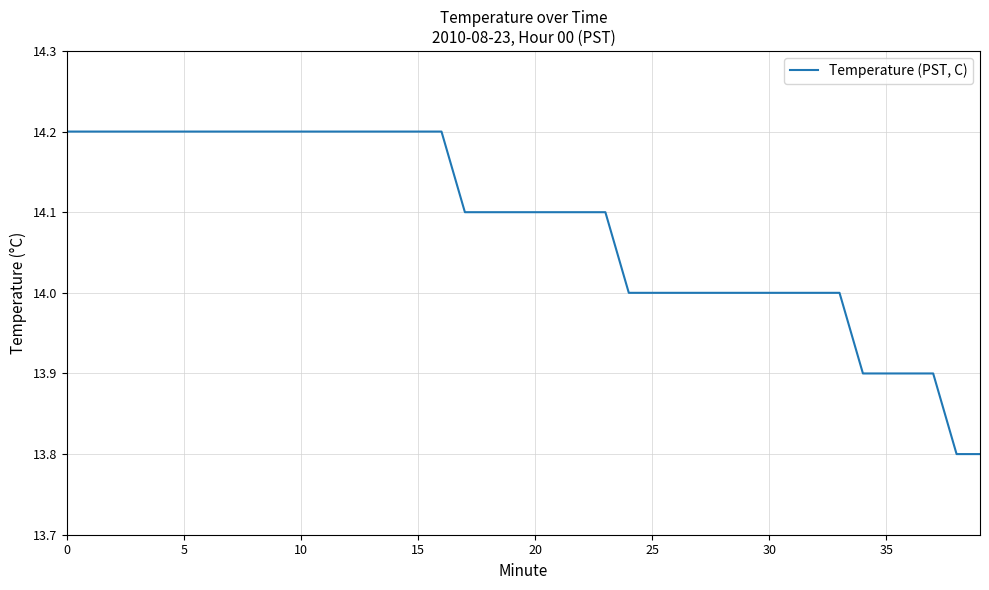

What is the difference between the maximum and minimum values?

0.4